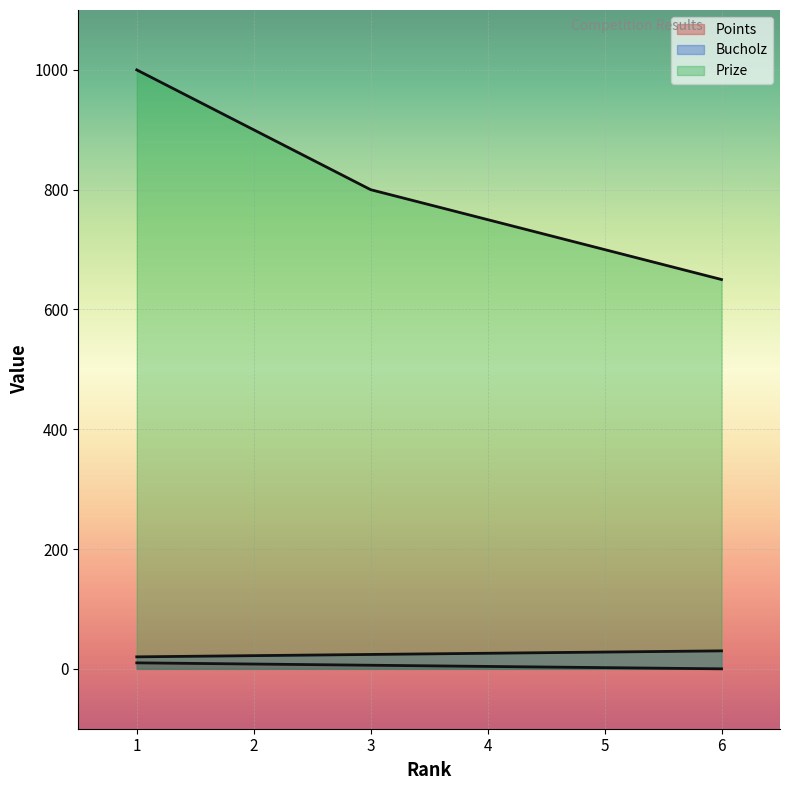

Which category has the lowest value in the Bucholz series?

1